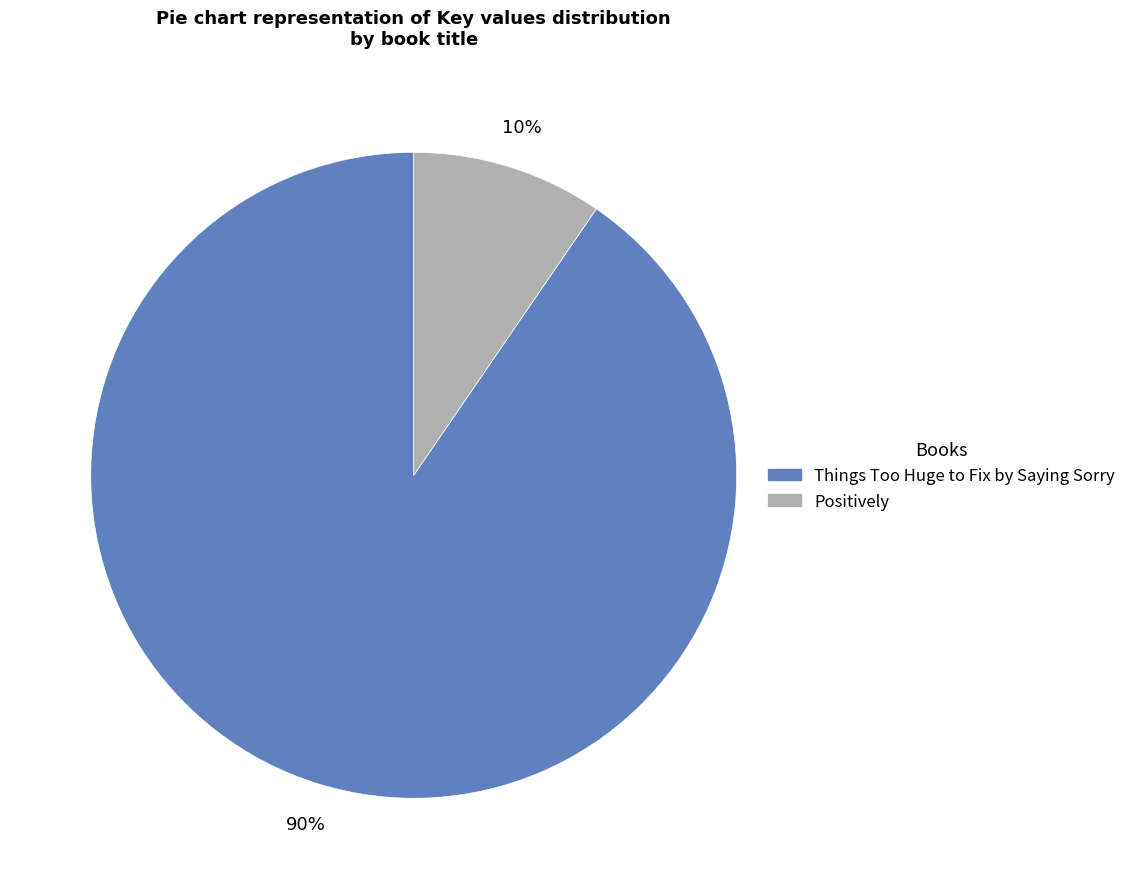

Does any single category account for the majority?

Yes